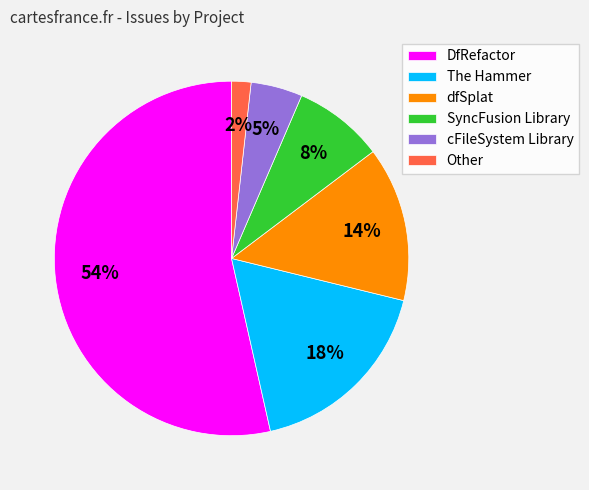

How many slices are in this pie chart?

6